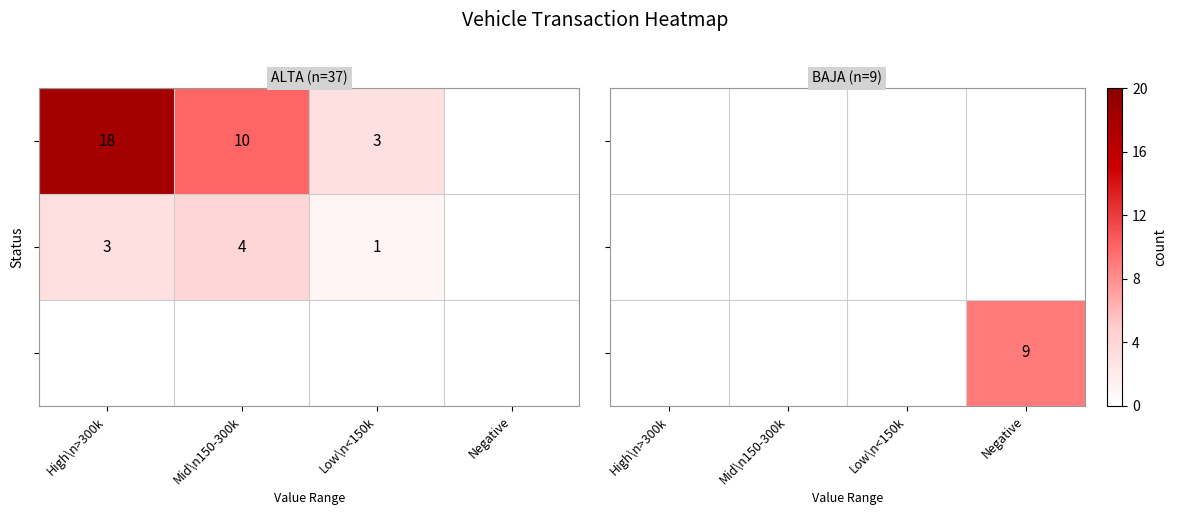

Between Mid\n150-300k and Negative, which is larger?

Negative